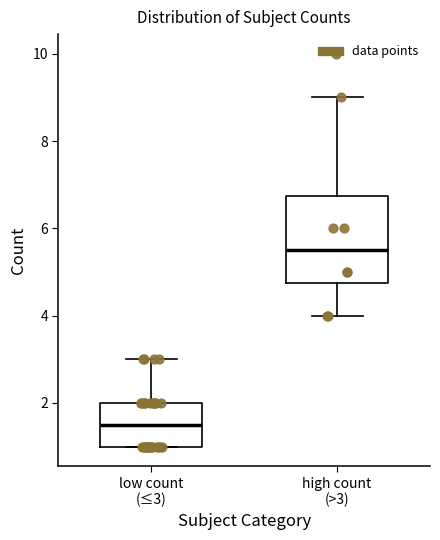

Reading left to right, read every box against the y-axis: the position of its median line, the range the box covers, and the ends of its whiskers. The values are not printed on the chart, so give them approximately, as read against the axis.

low count (≤3): median 1.6, box 1.0 to 2.0, whiskers 1.0 to 3.0
high count (>3): median 5.6, box 4.8 to 6.8, whiskers 4.0 to 9.0